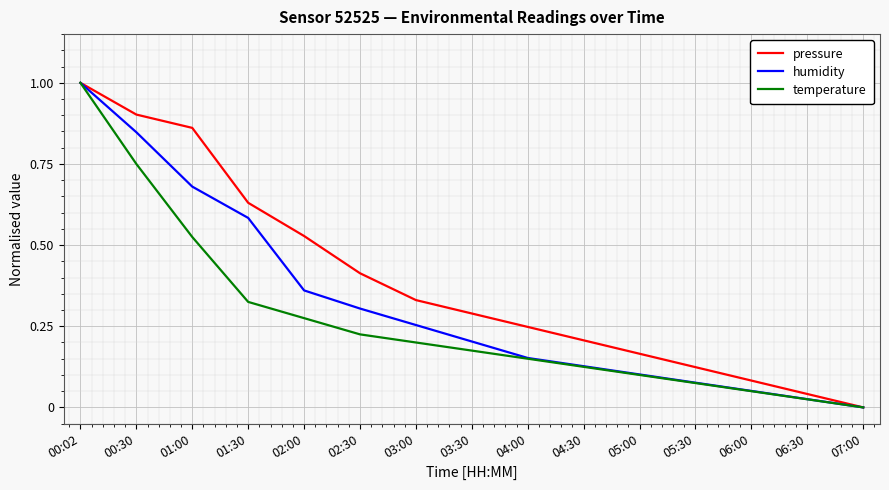

List the series in order of their overall mean, lowest first.

temperature, humidity, pressure